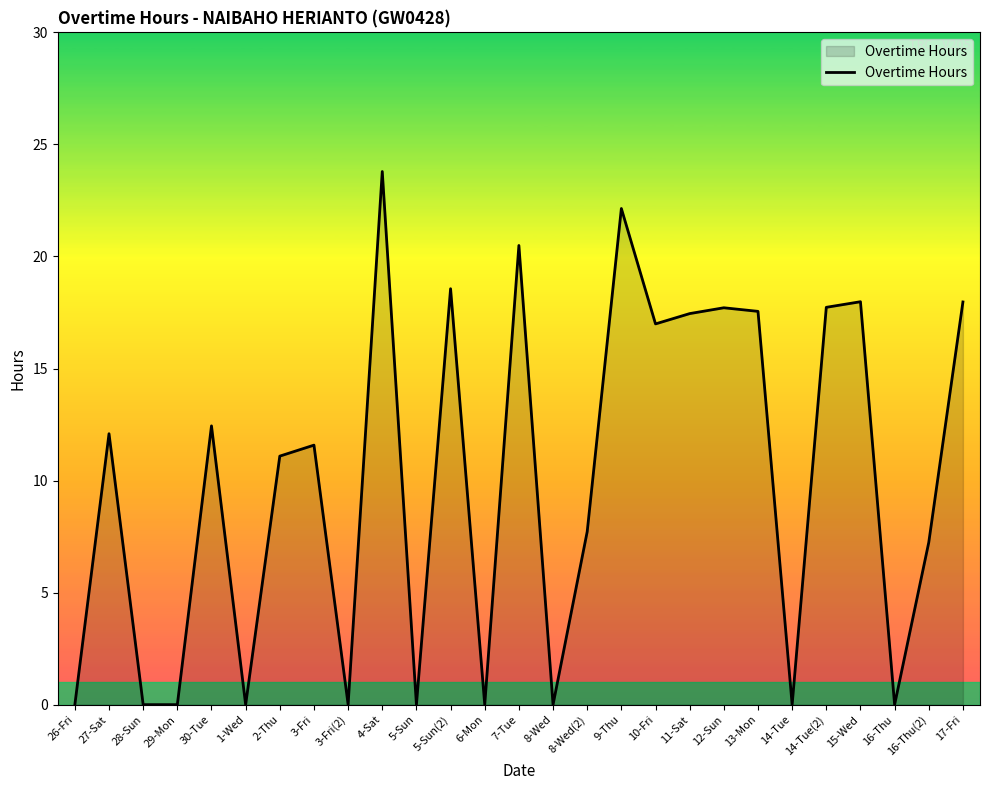

Approximately how many times larger is the value at 16-Thu(2) compared to 17-Fri?

0.4